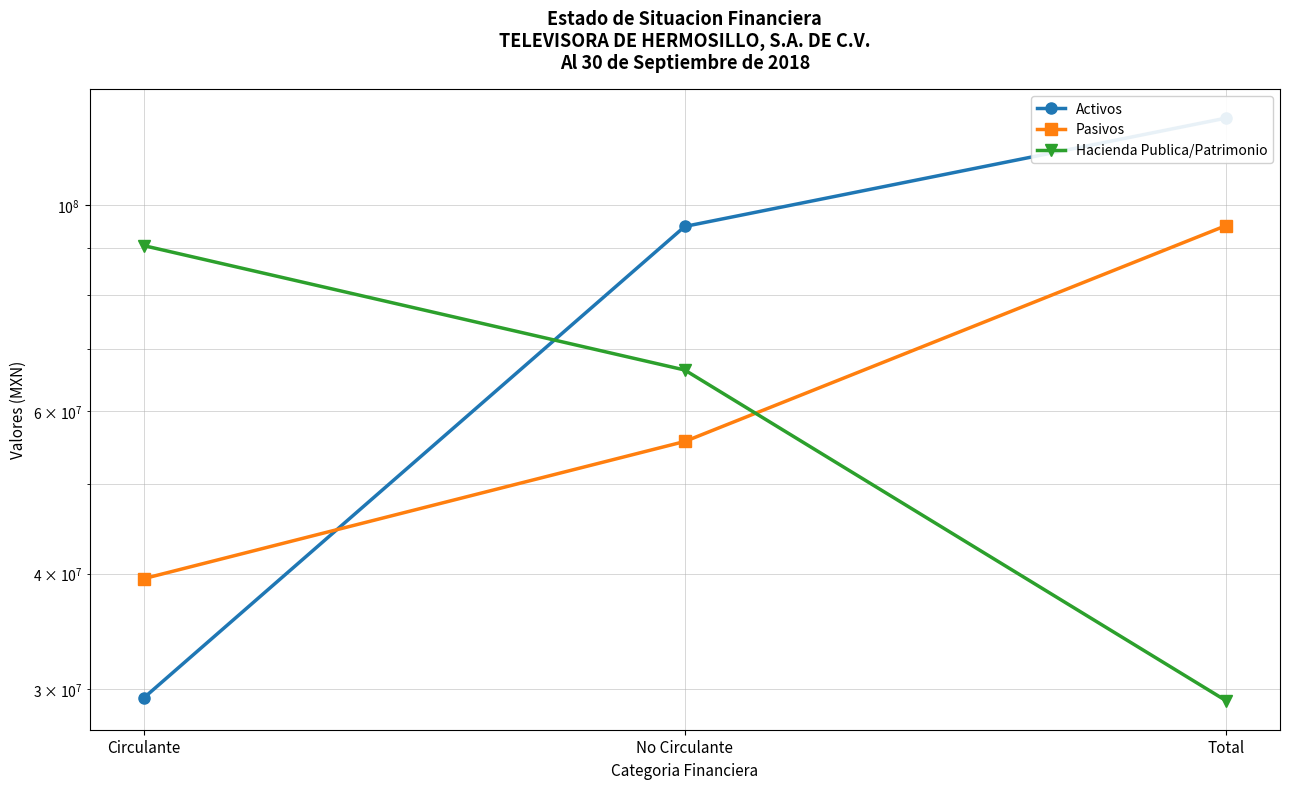

At Total, list the series in order from smallest to largest.

Hacienda Publica/Patrimonio, Pasivos, Activos